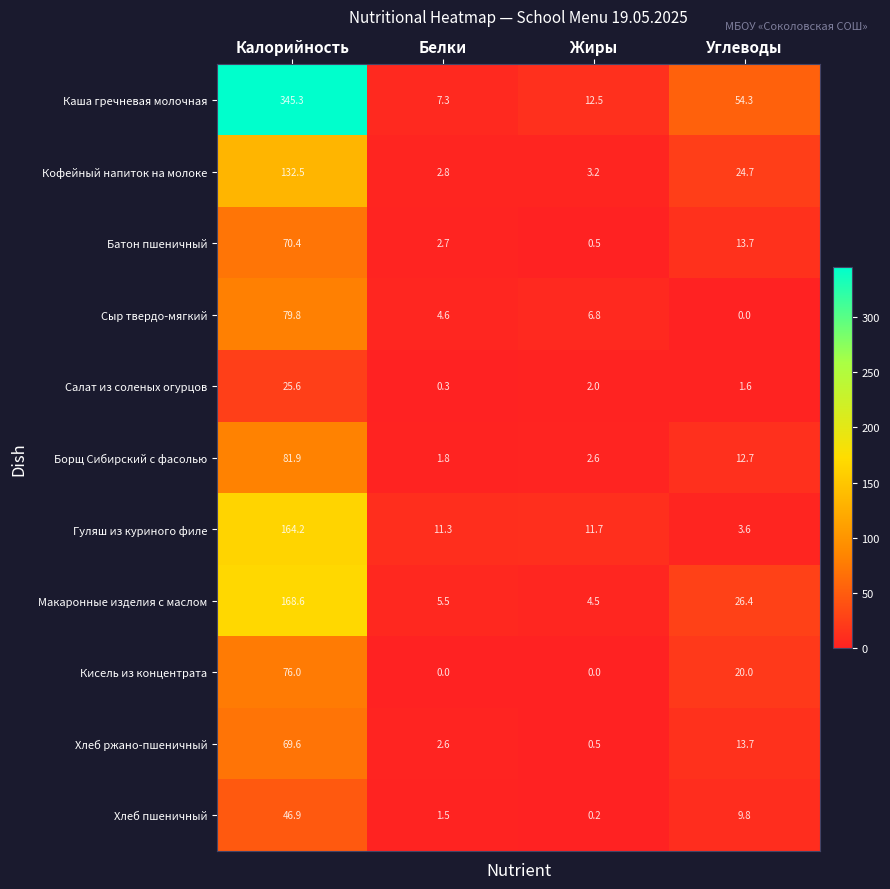

The Кисель из концентрата series shows 76.0 at Калорийность. True or false?

True